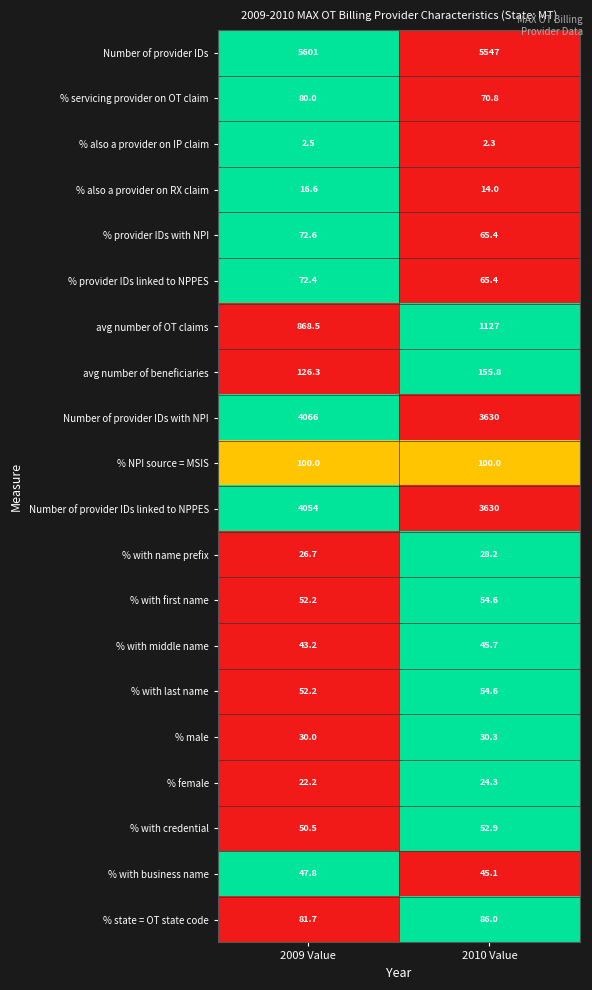

True or false: % with middle name has a value of 43.2 at 2009 Value.

True